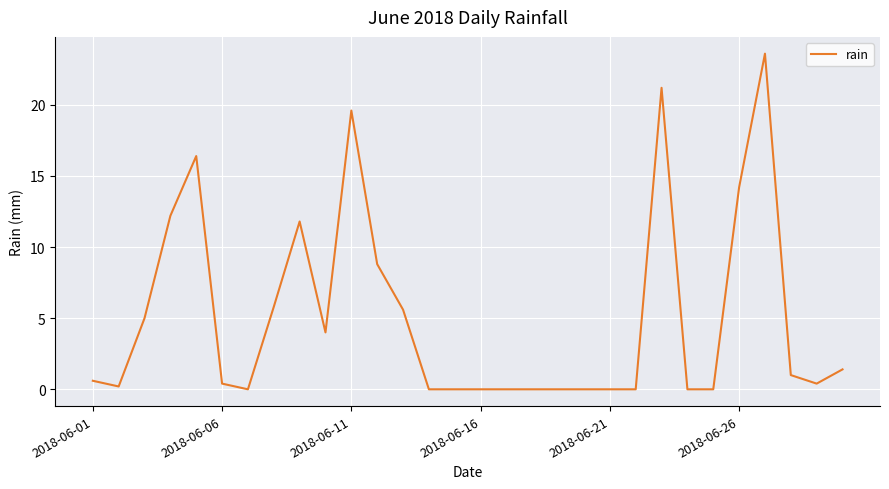

What is the difference between the maximum and minimum values?

23.6